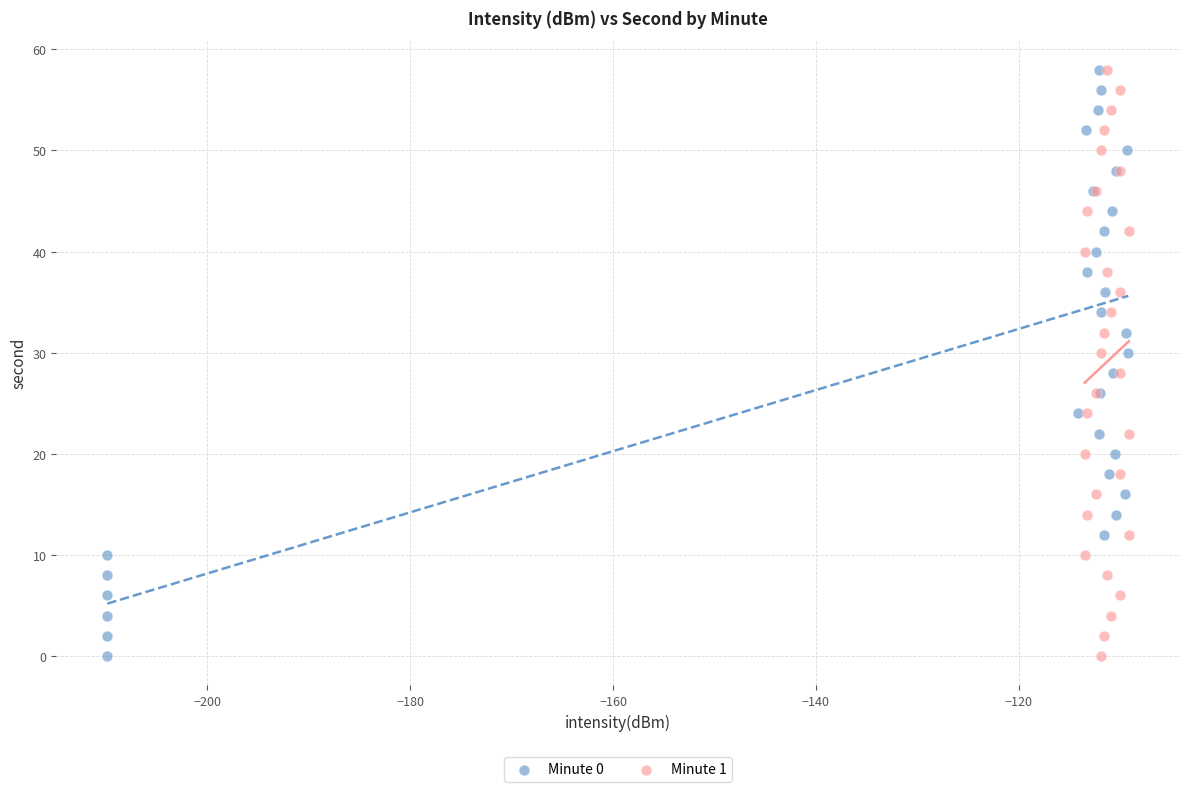

What are all the series names shown in the legend?

Minute 0, Minute 1